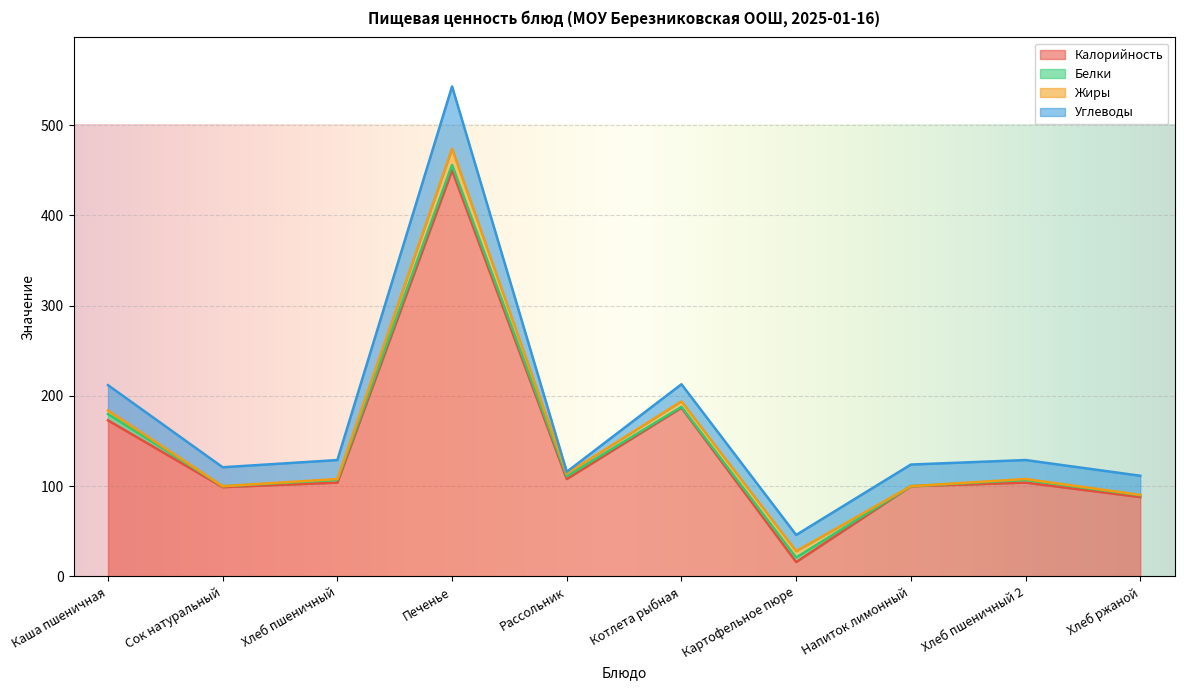

Is the value of Углеводы at Напиток лимонный greater than the value of Жиры at Каша пшеничная?

Yes